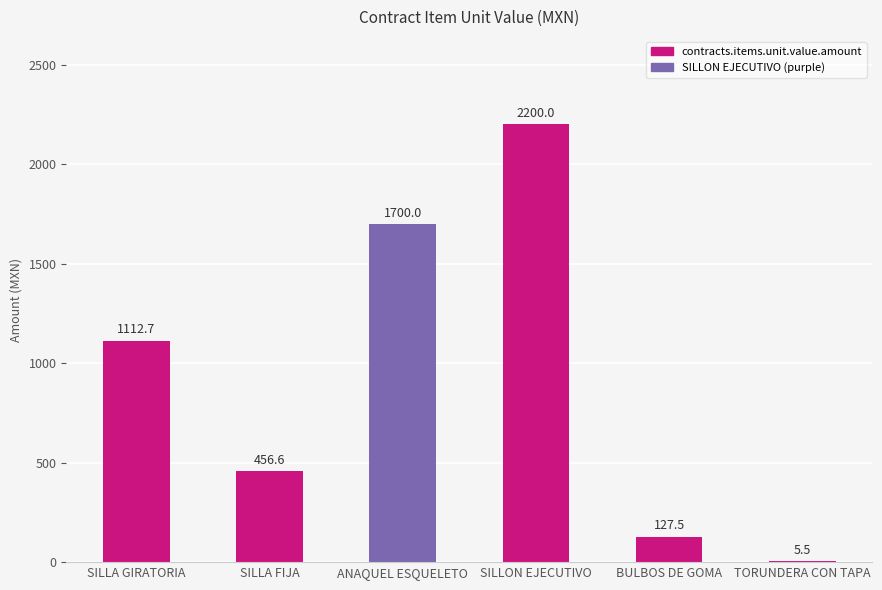

What is the greatest value displayed?

2200.0